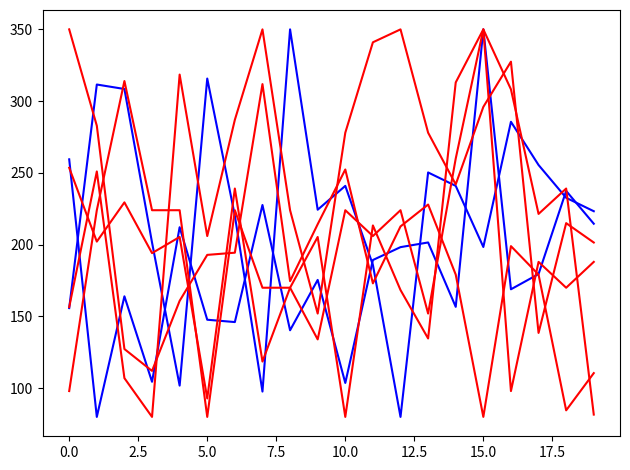

Does the chart have visible grid lines?

No